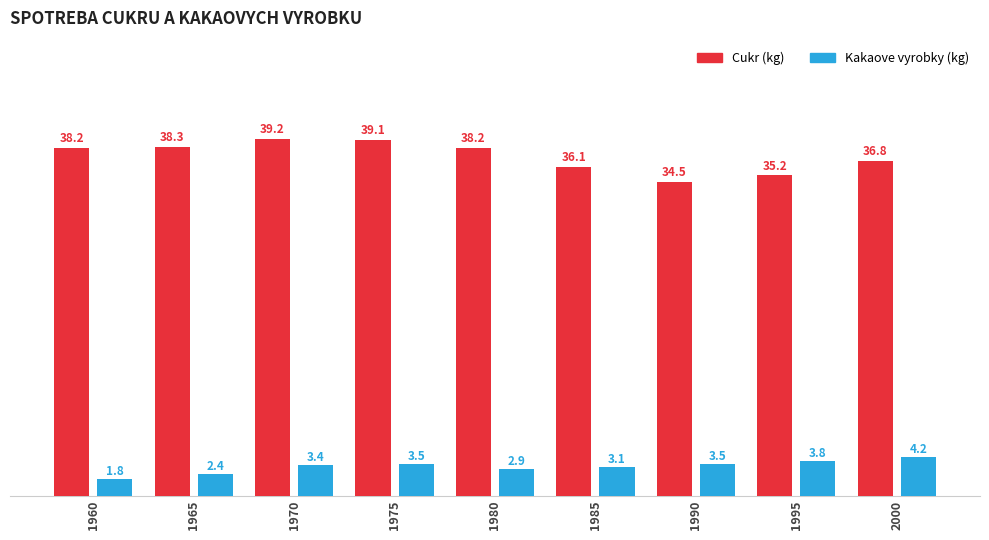

At how many categories does at least one series exceed 16?

9